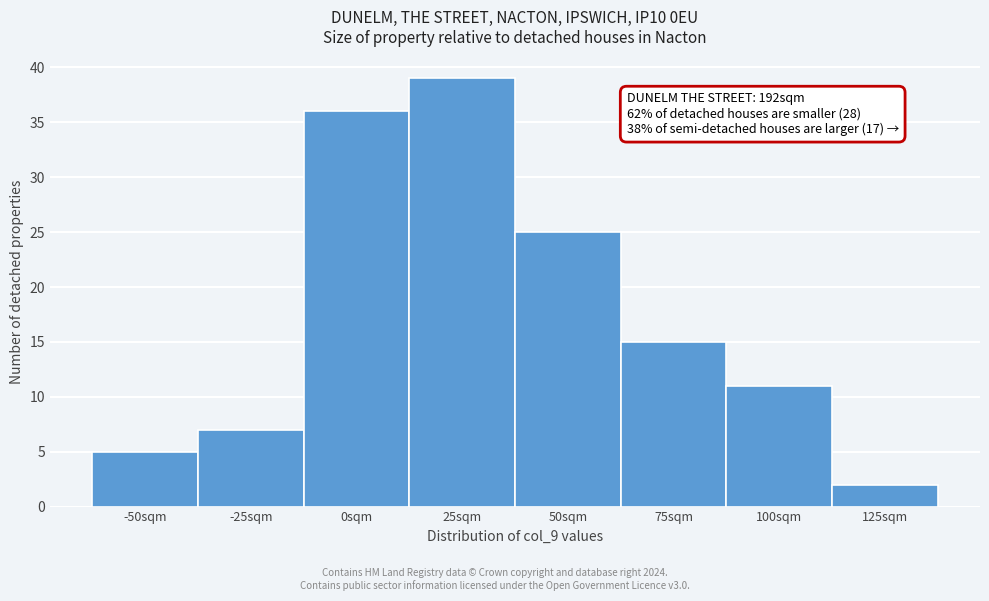

Reading left to right, extract all data points from this chart.

5	7	36	39	25	15	11	2